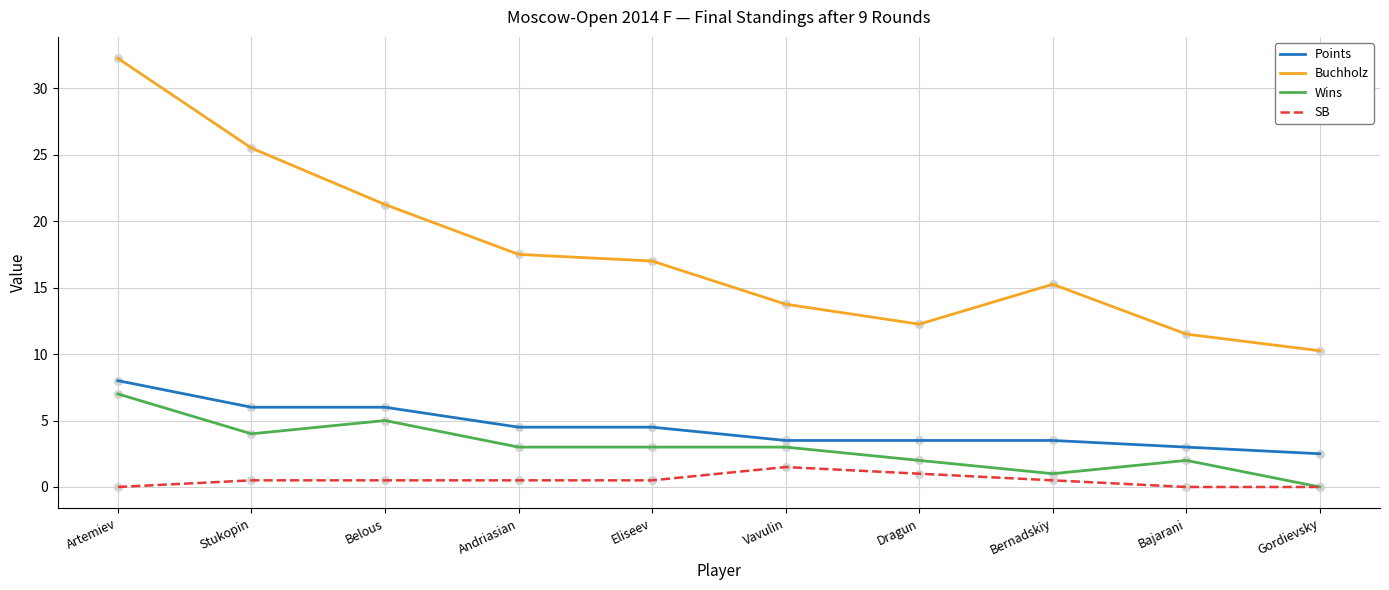

At which category is the sum across all series the highest?

Artemiev